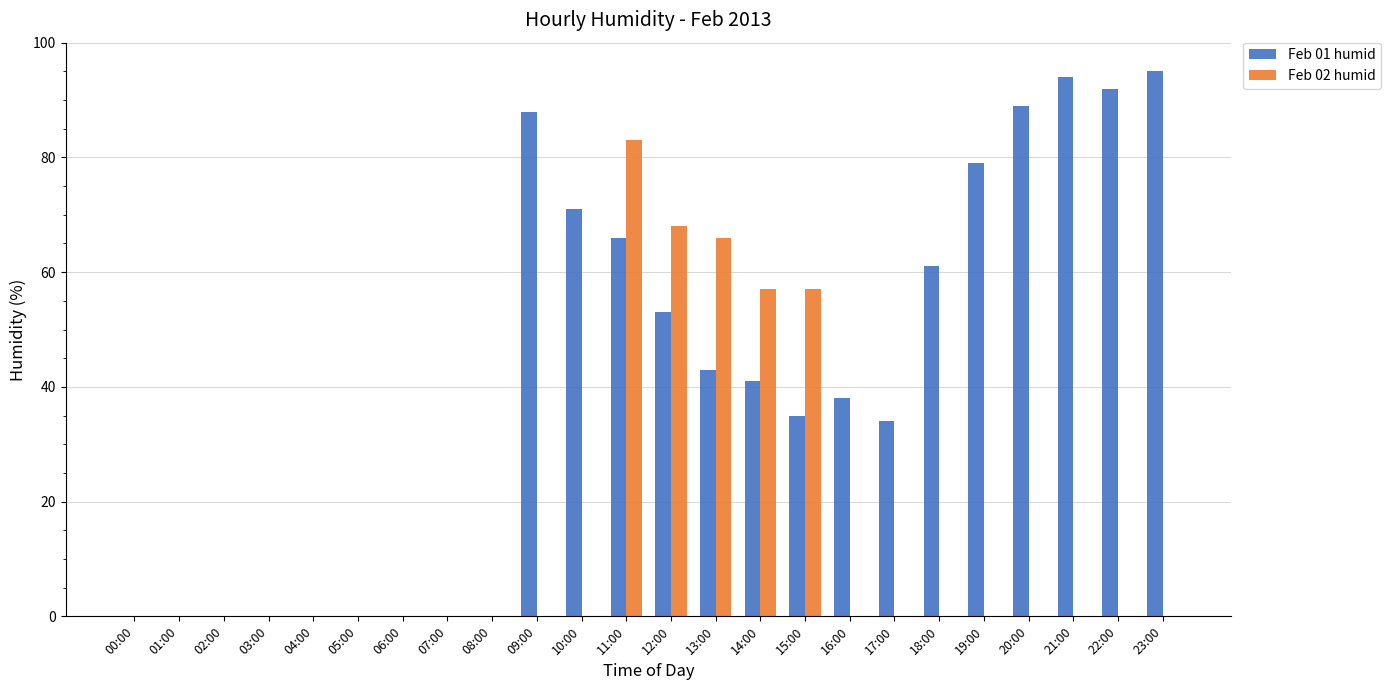

What is the total value across all series at 14:00?

98